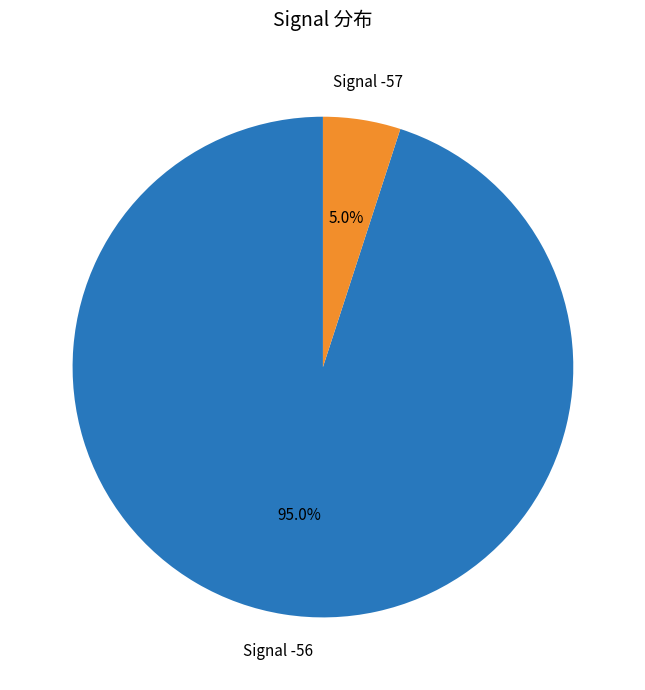

How many segments does this pie chart have?

2